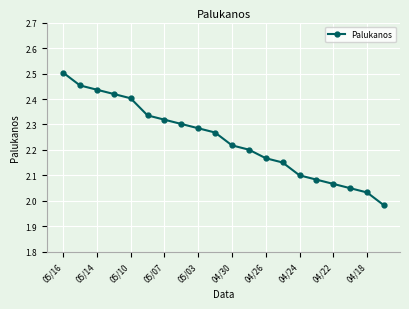

What is the difference between the maximum and minimum values?

0.5